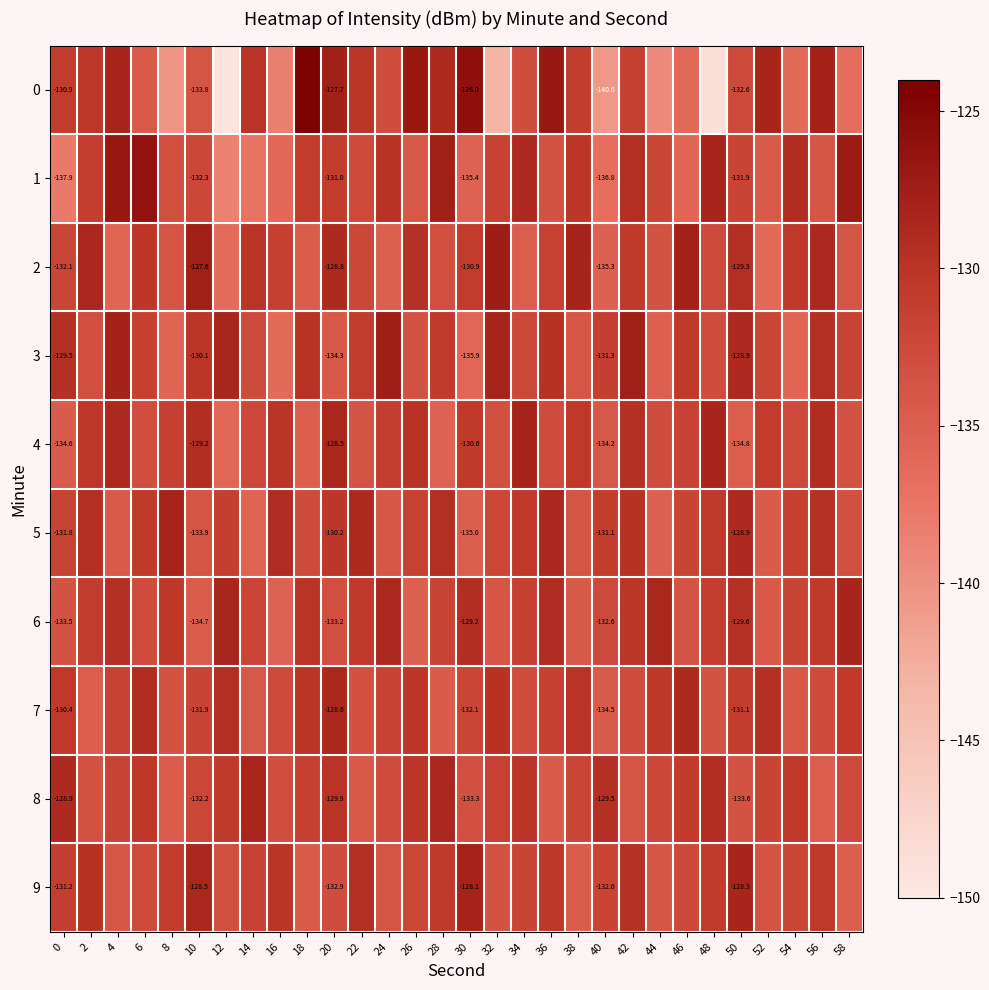

Which has a higher value, 24 or 42?

42